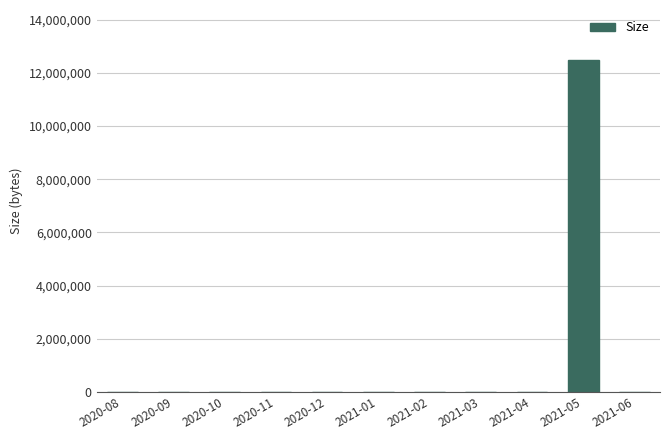

What is the average value?

1136194